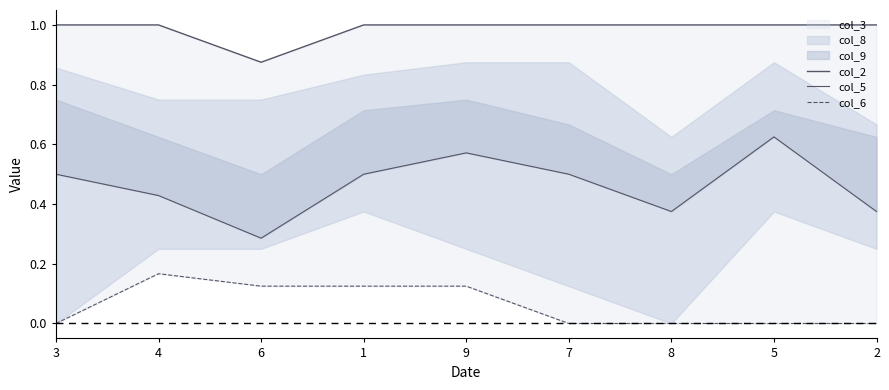

True or false: col_6 has a value of 0.1 at 9.

True